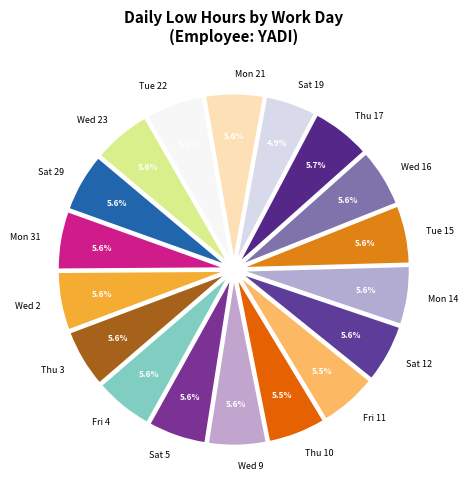

Which category has the smallest portion of the pie?

Sat 19